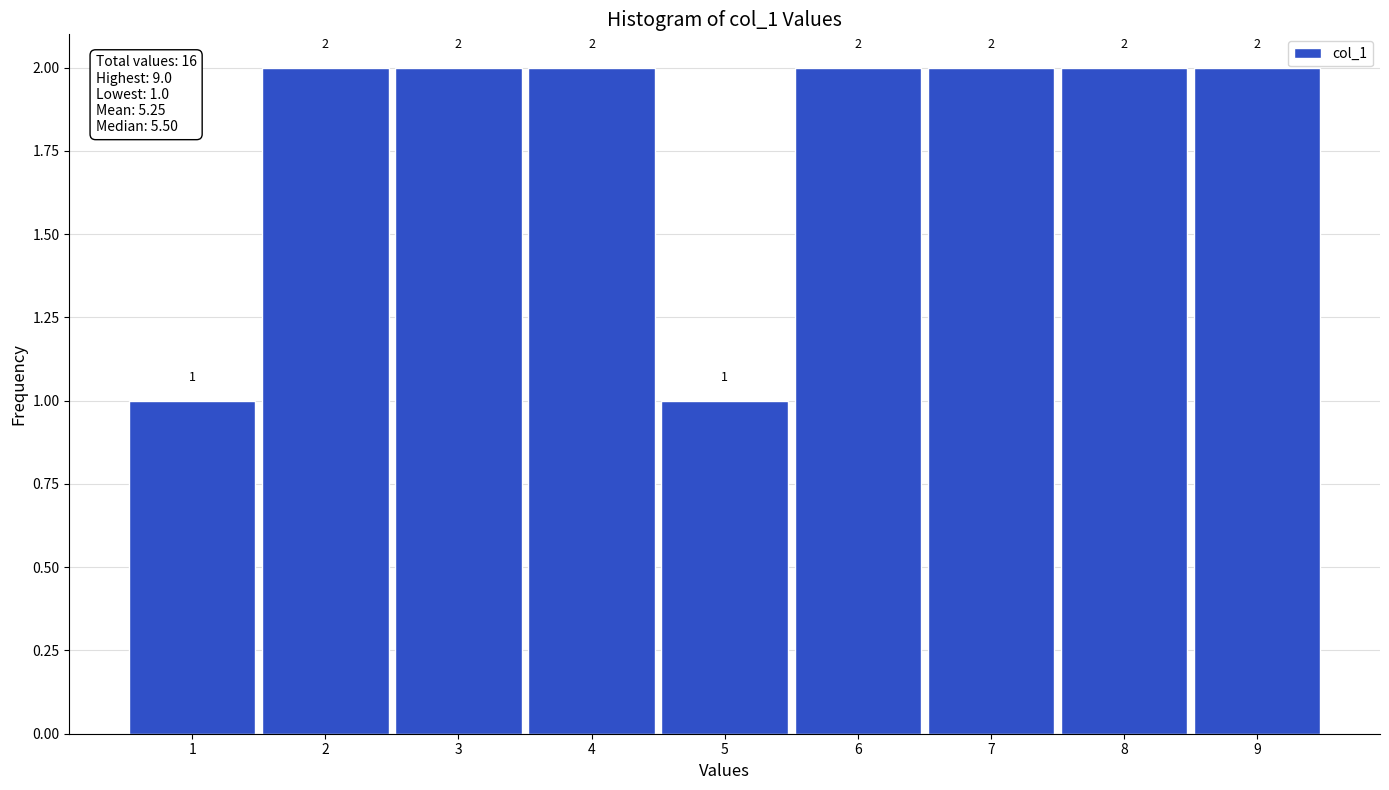

Reading left to right, transcribe this chart: for each bar, give the range it covers on the x-axis and its height.

0.5 to 1.5: 1
1.5 to 2.5: 2
2.5 to 3.5: 2
3.5 to 4.5: 2
4.5 to 5.5: 1
5.5 to 6.5: 2
6.5 to 7.5: 2
7.5 to 8.5: 2
8.5 to 9.5: 2